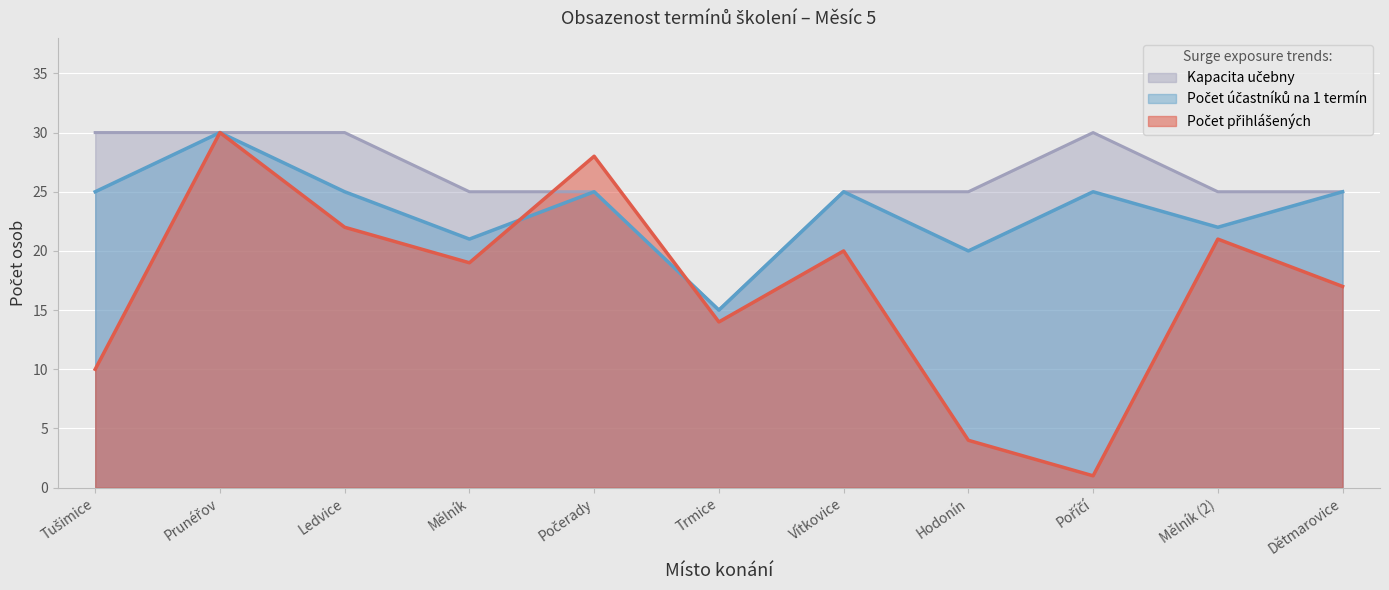

What is the label of the 3rd point from the left?

Ledvice